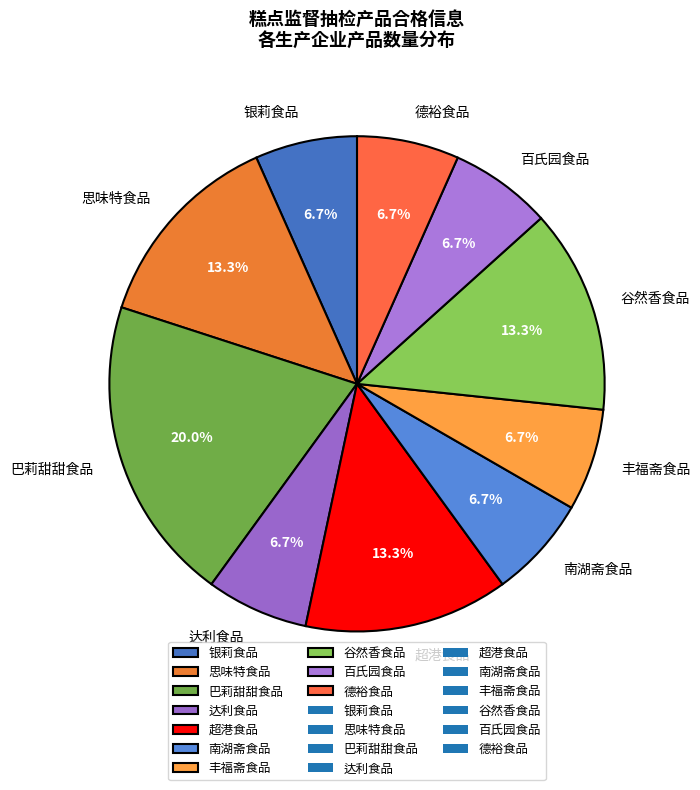

What is the largest slice in the pie chart?

巴莉甜甜食品